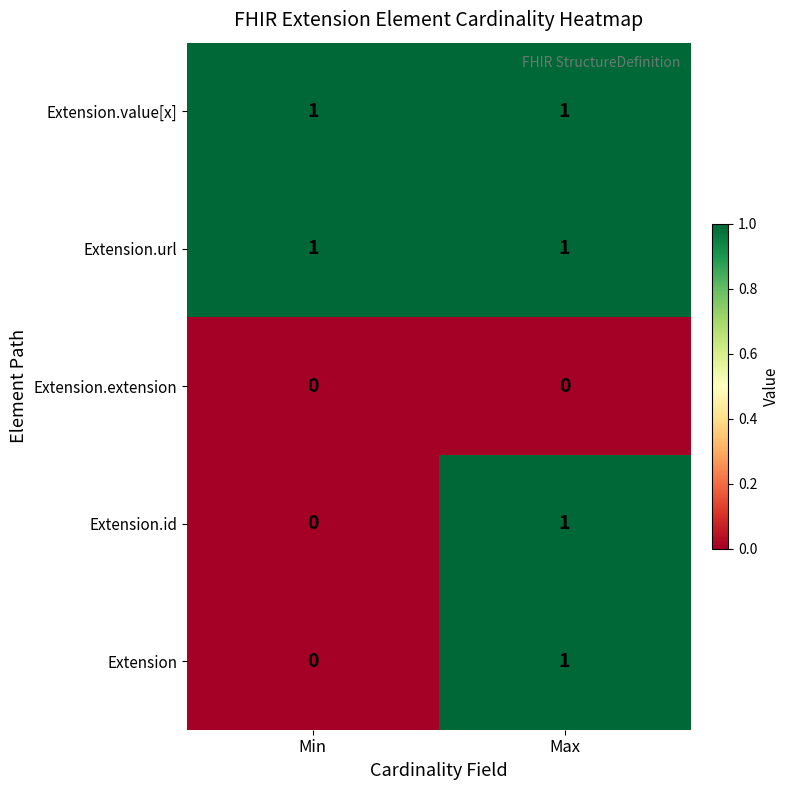

Reading left to right, what are all the values shown in this chart?

Extension.value[x]: 1	1
Extension.url: 1	1
Extension.extension: 0	0
Extension.id: 0	1
Extension: 0	1